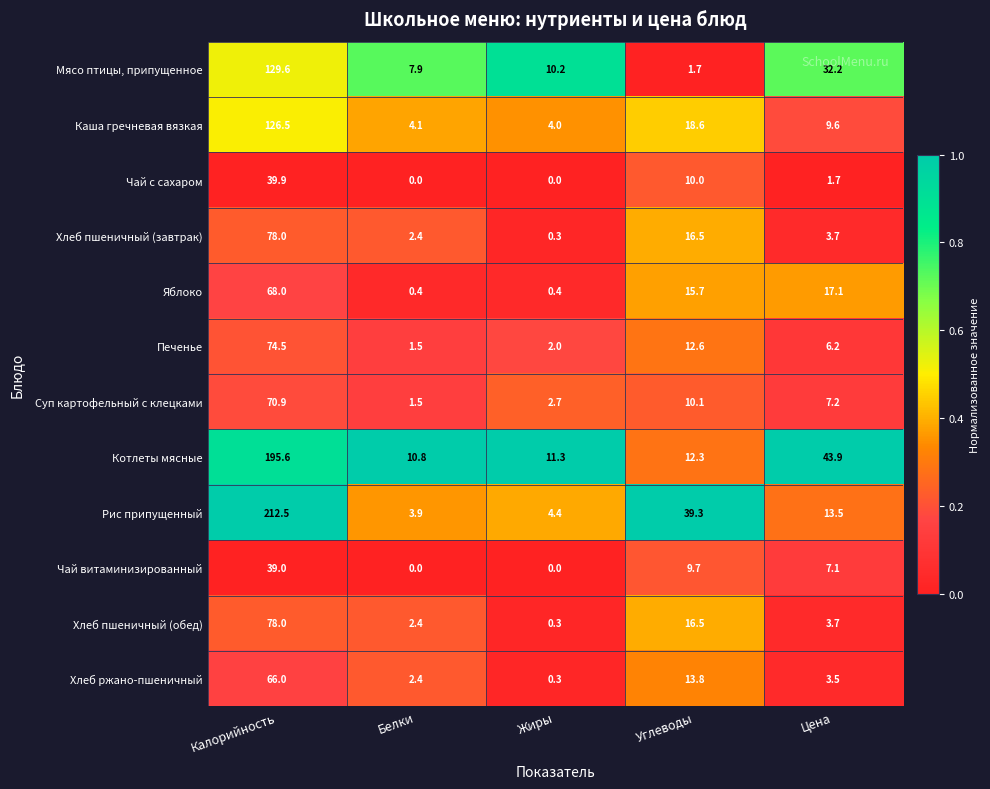

At which label does Суп картофельный с клецками first exceed 7?

Калорийность